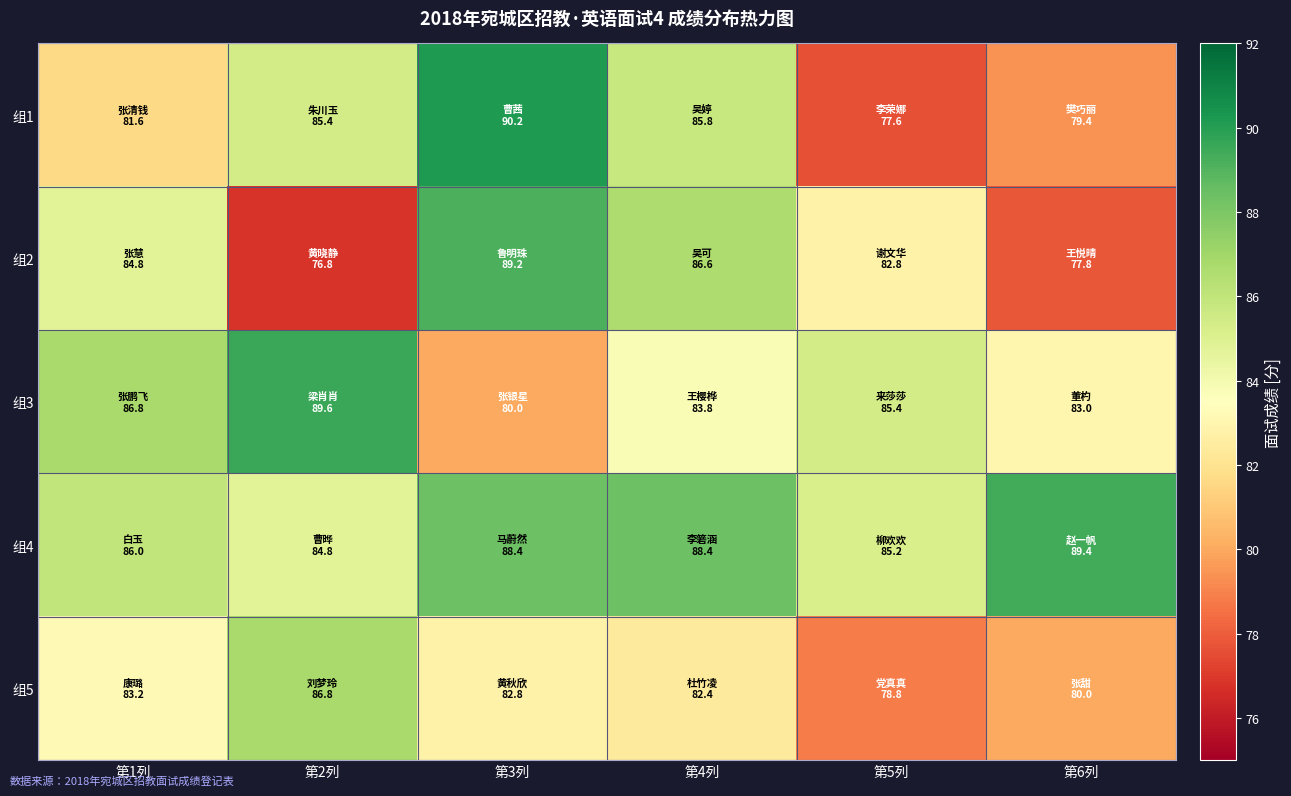

Between 第1列 and 第4列, which is larger?

第4列